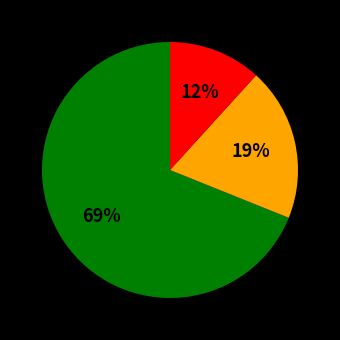

To the nearest percent, what is the difference between the largest and smallest slice percentages?

57%